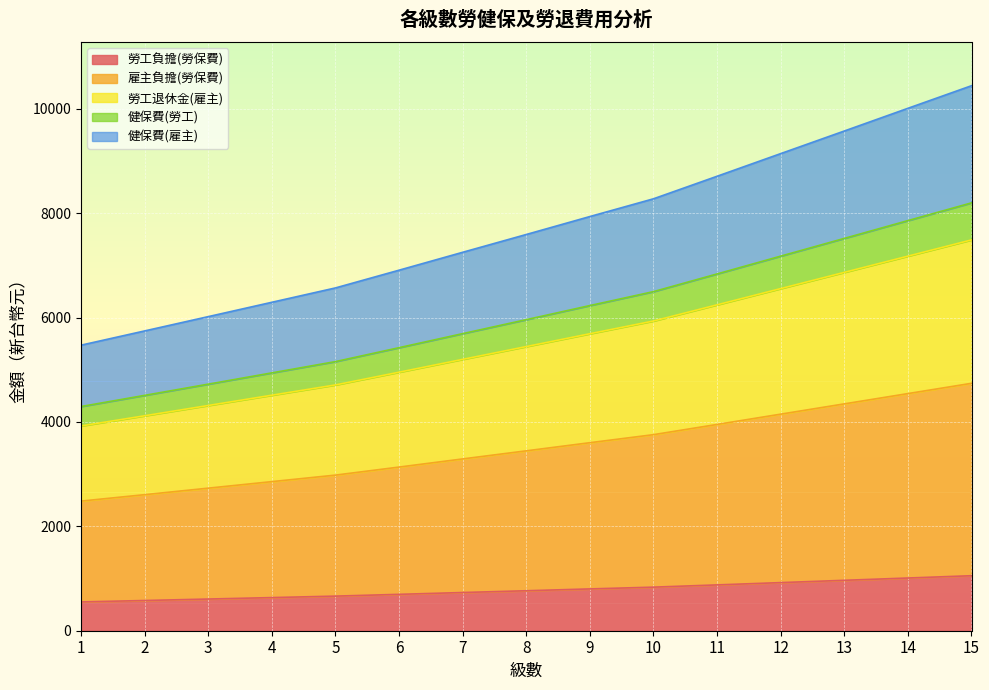

True or false: 健保費(雇主) and 勞工退休金(雇主) cross at least once.

False